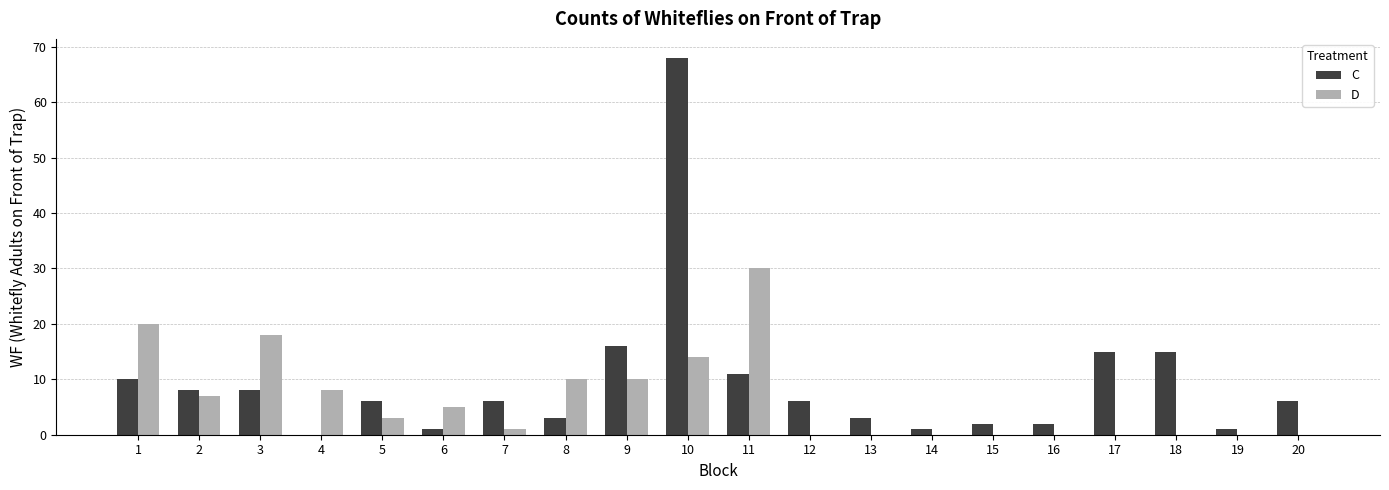

Reading left to right, extract all data points from this chart.

C: 10	8	8	0	6	1	6	3	16	68	11	6	3	1	2	2	15	15	1	6
D: 20	7	18	8	3	5	1	10	10	14	30	0	0	0	0	0	0	0	0	0